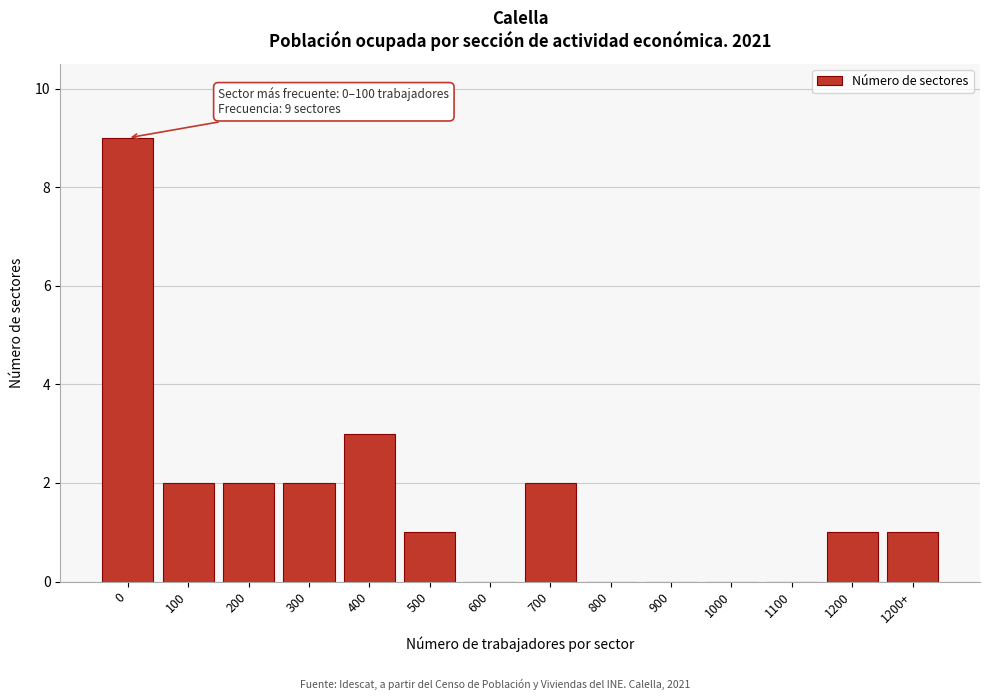

Reading left to right, list all the values displayed in this chart.

0=9	100=2	200=2	300=2	400=3	500=1	600=0	700=2	800=0	900=0	1000=0	1100=0	1200=1	1200+=1